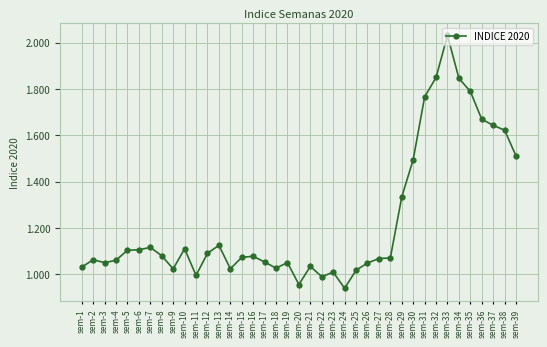

Is this an area chart (filled region under the line)?

No